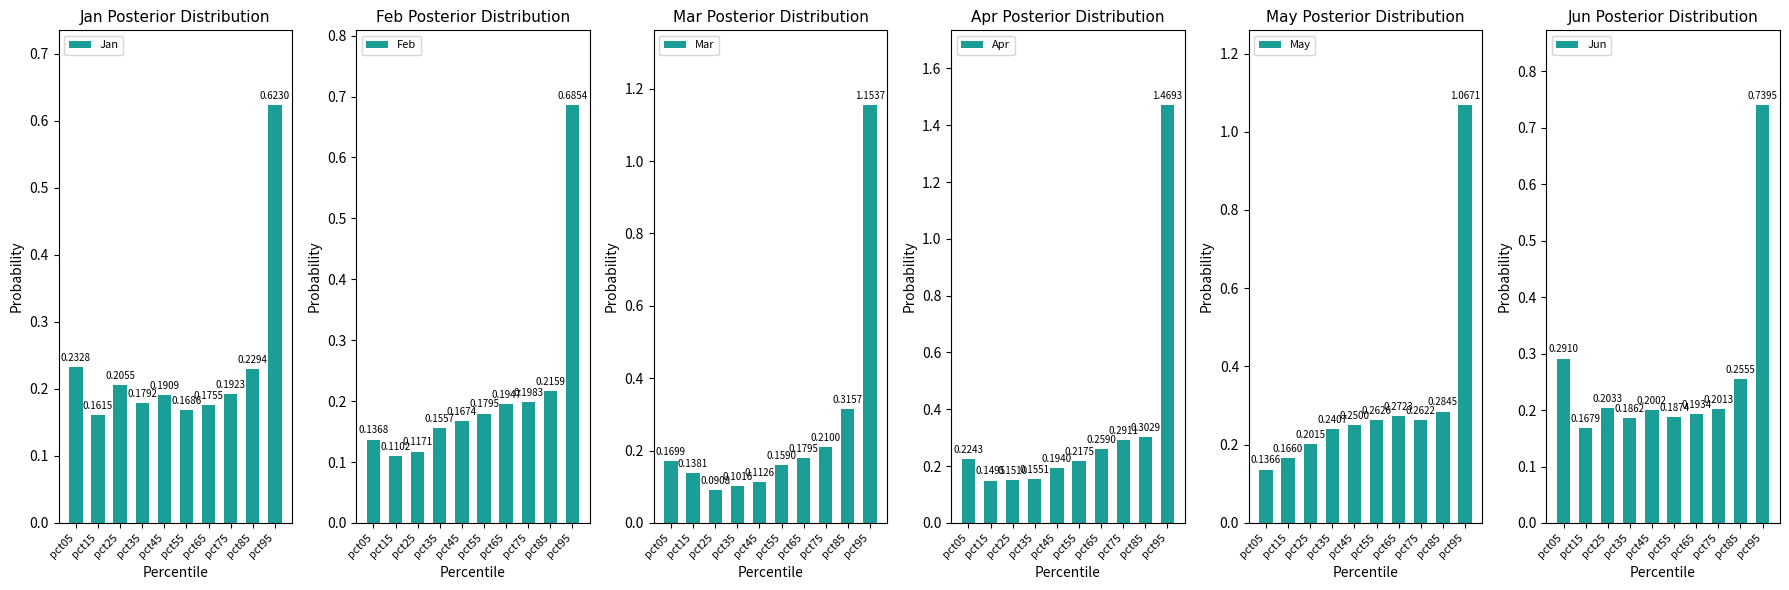

Is it true that Mar equals 0.1 at pct35?

True